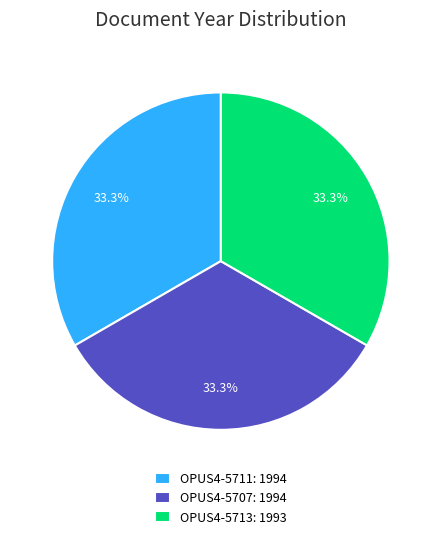

Is the sum of OPUS4-5707: 1994 and OPUS4-5711: 1994 greater than half?

Yes